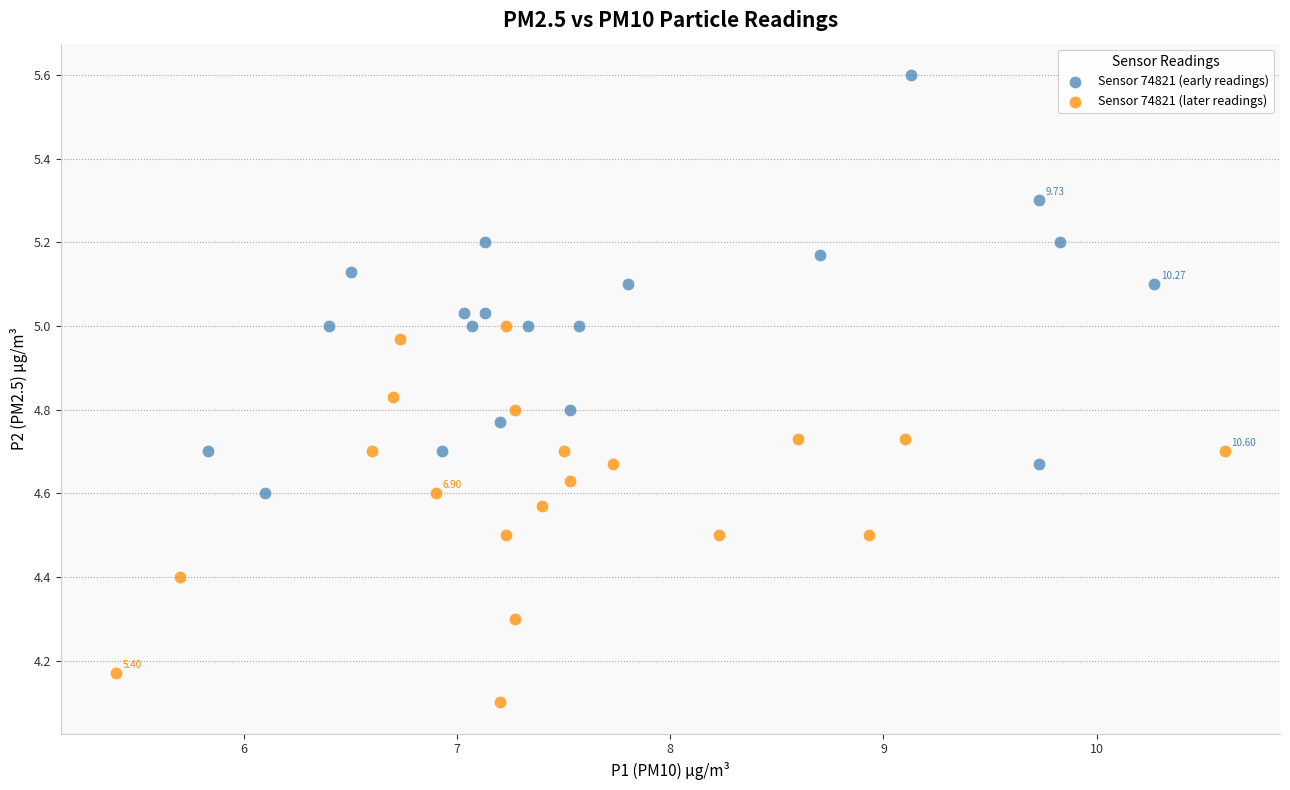

Which series contains the lowest Y value?

Sensor 74821 (later readings)